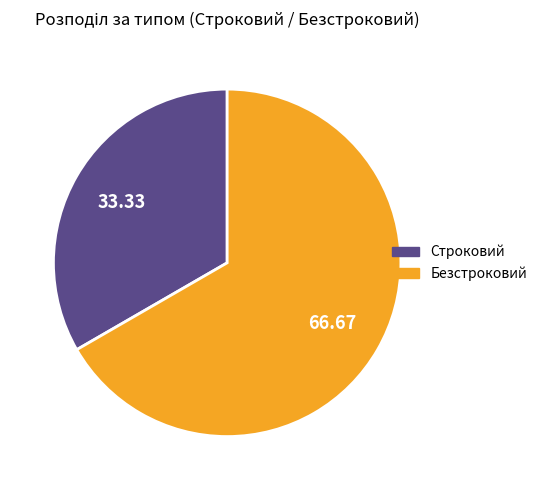

Combined, do Строковий and Безстроковий account for over 50%?

Yes